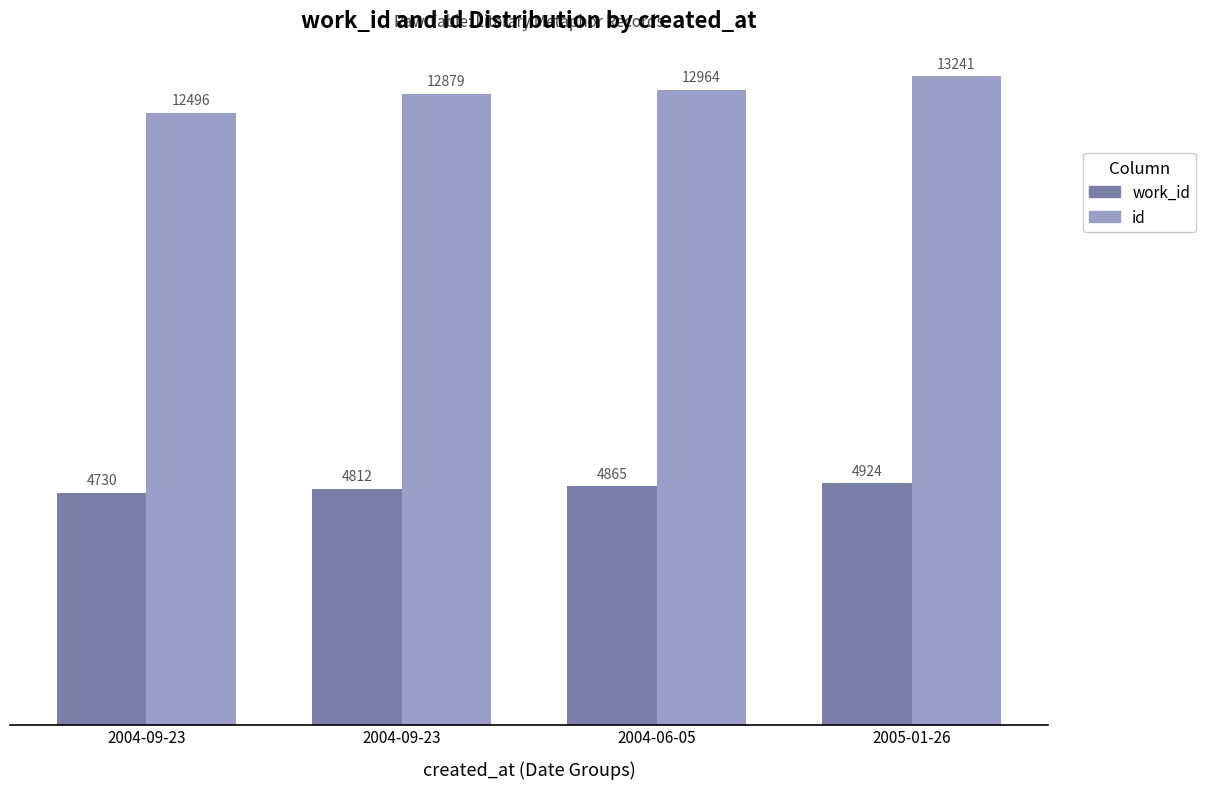

At which category is the sum across all series the highest?

2005-01-26